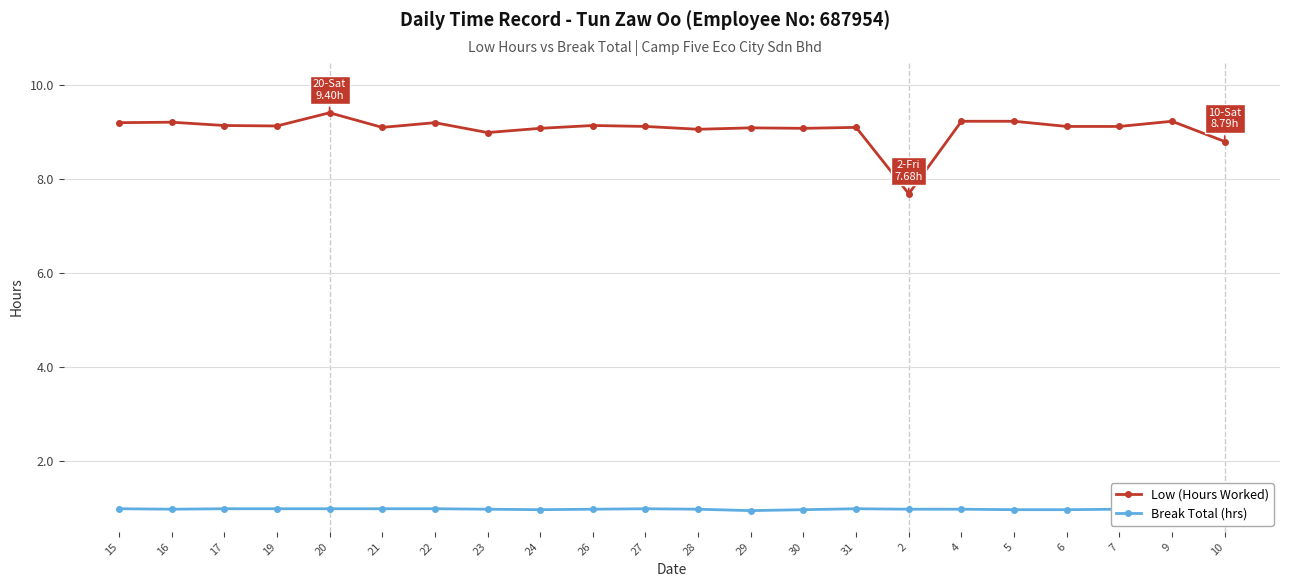

Is it true that Break Total (hrs) equals 0.3 at 15?

False